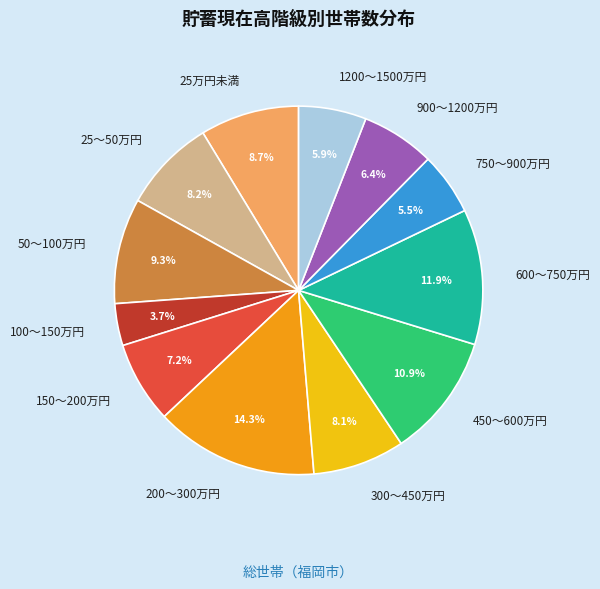

Does 750～900万円 represent more than half of the total?

No